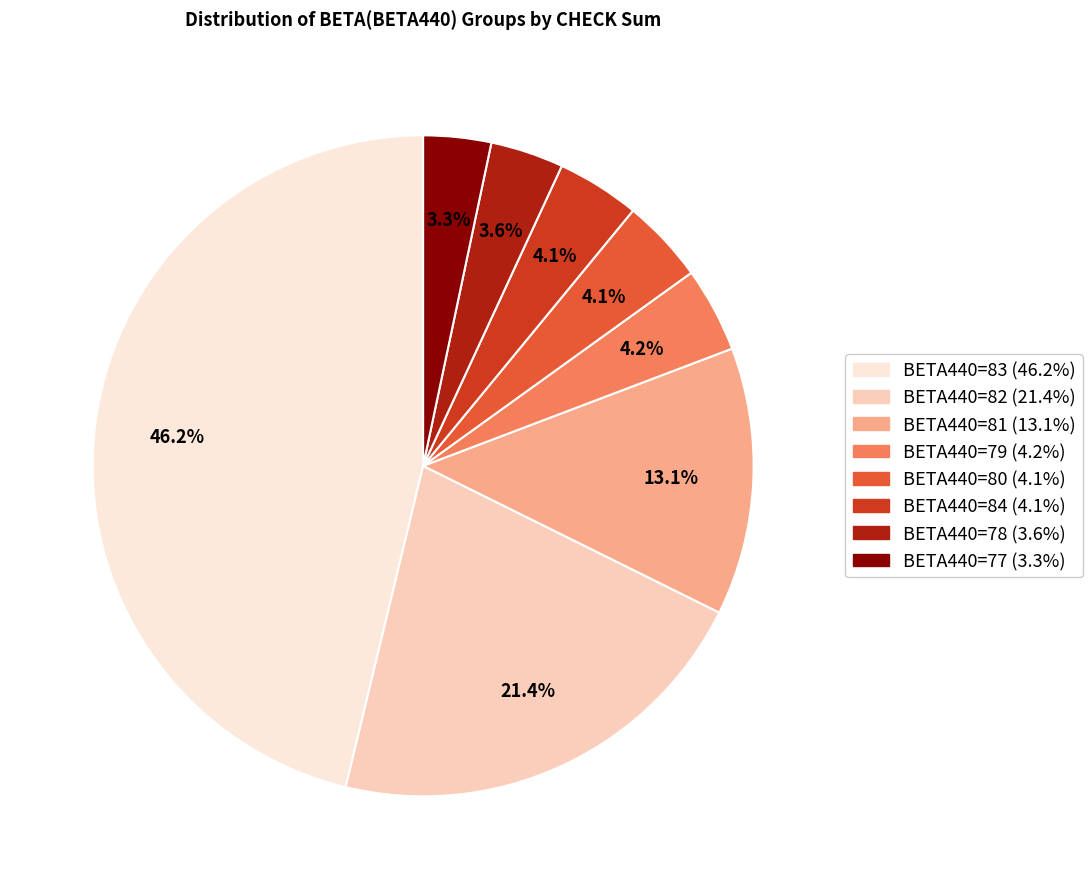

To the nearest percent, what is the average slice percentage?

12%